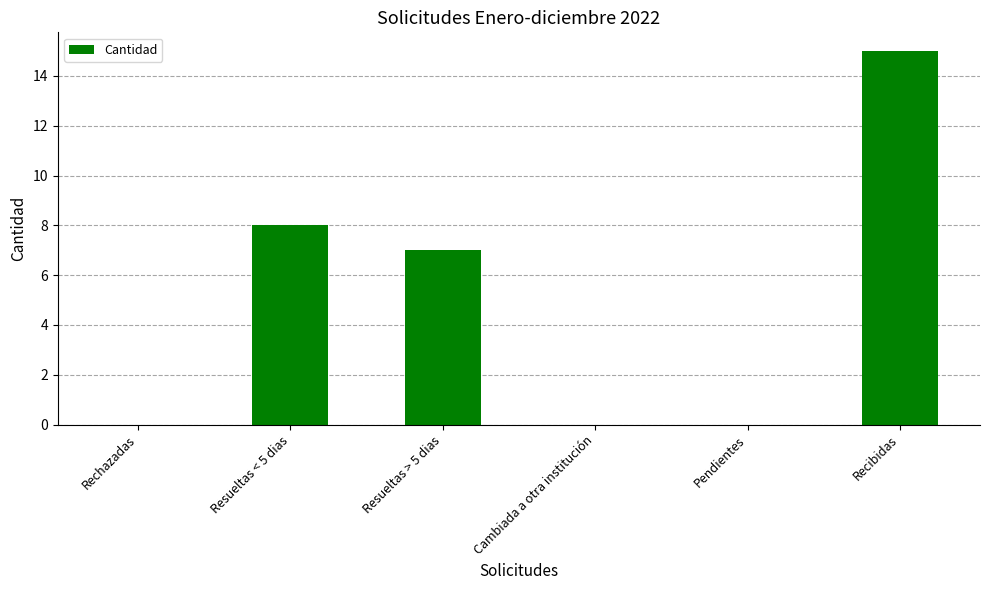

Between Recibidas and Pendientes, which is larger?

Recibidas